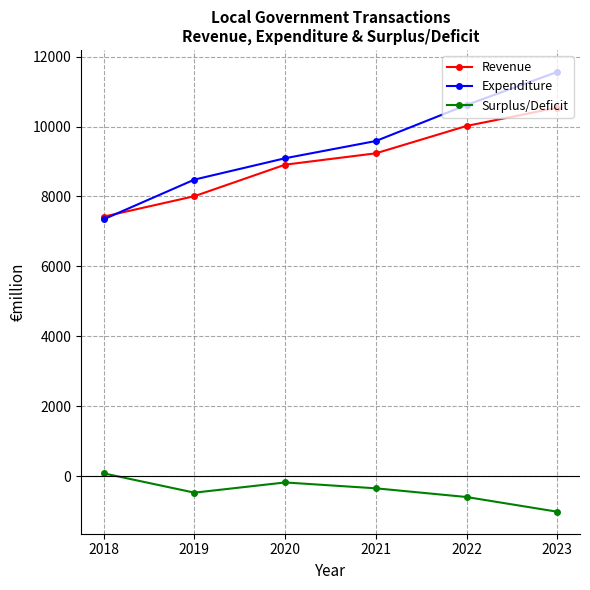

The value of Surplus/Deficit at 2022 is -601. True or false?

True